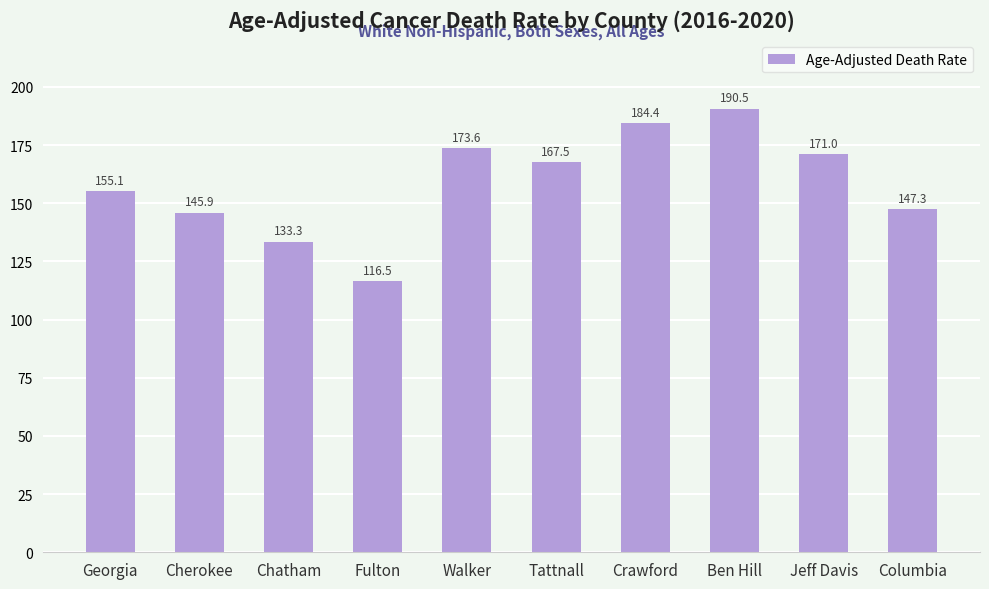

At which label is the value closest to 153?

Georgia